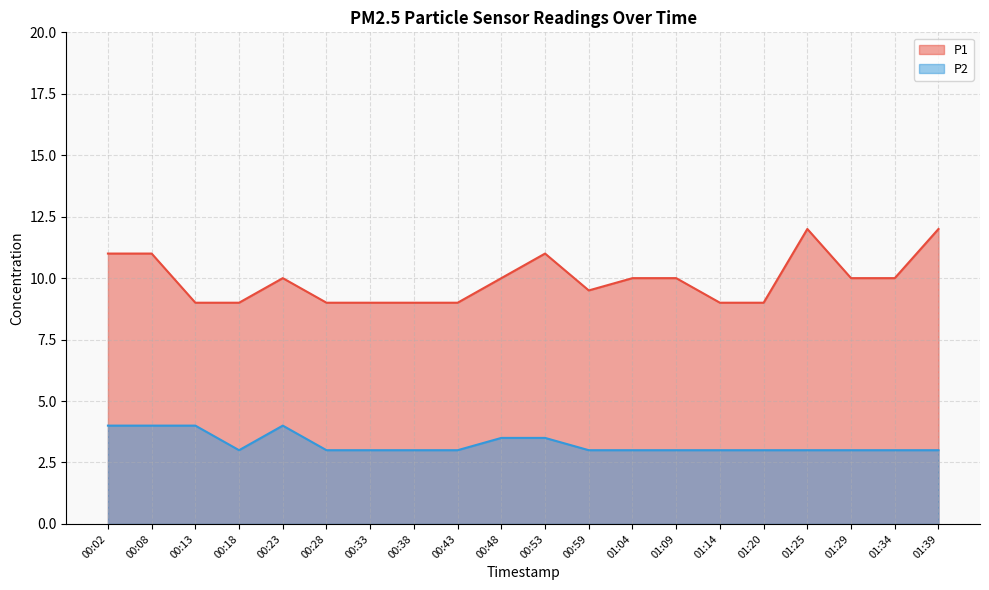

What is the maximum value shown in the chart?

12.0